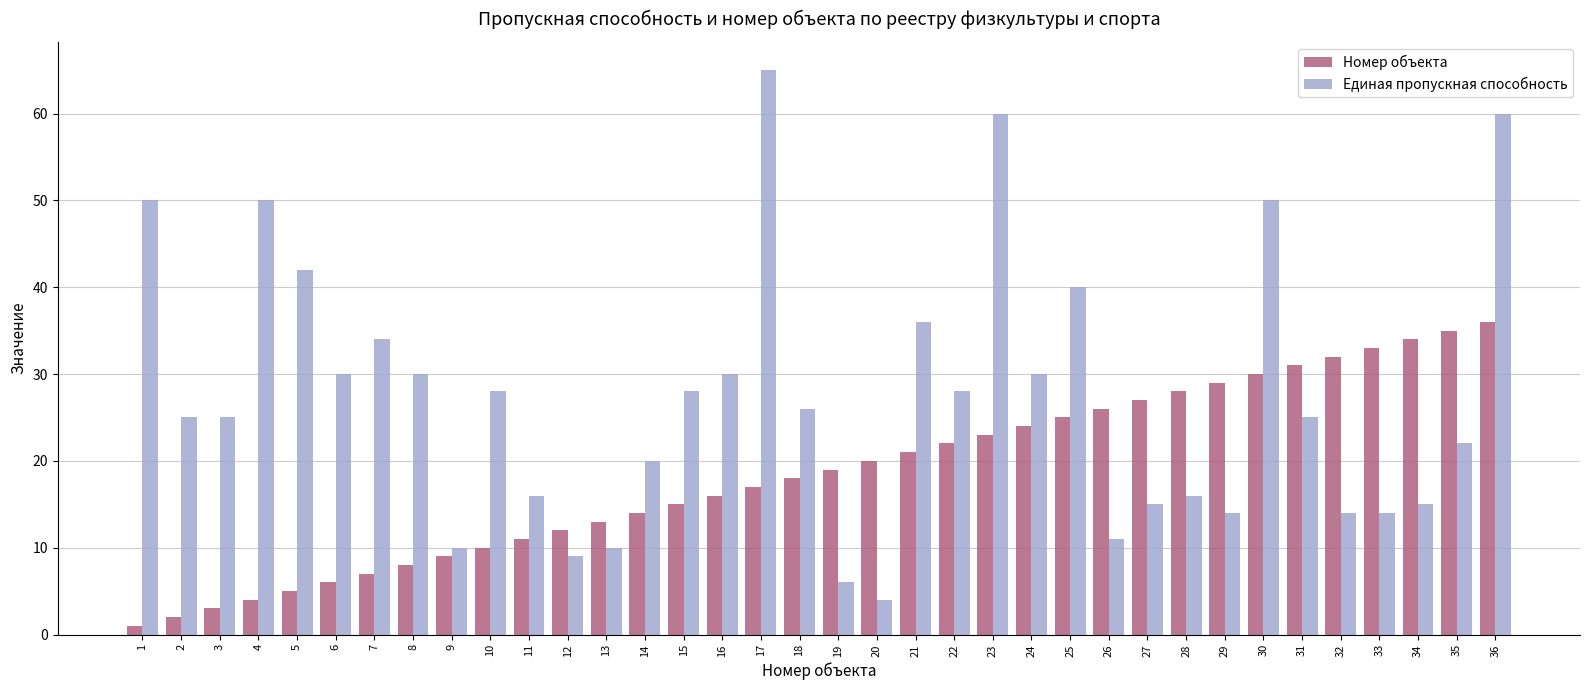

What is the greatest value displayed?

65